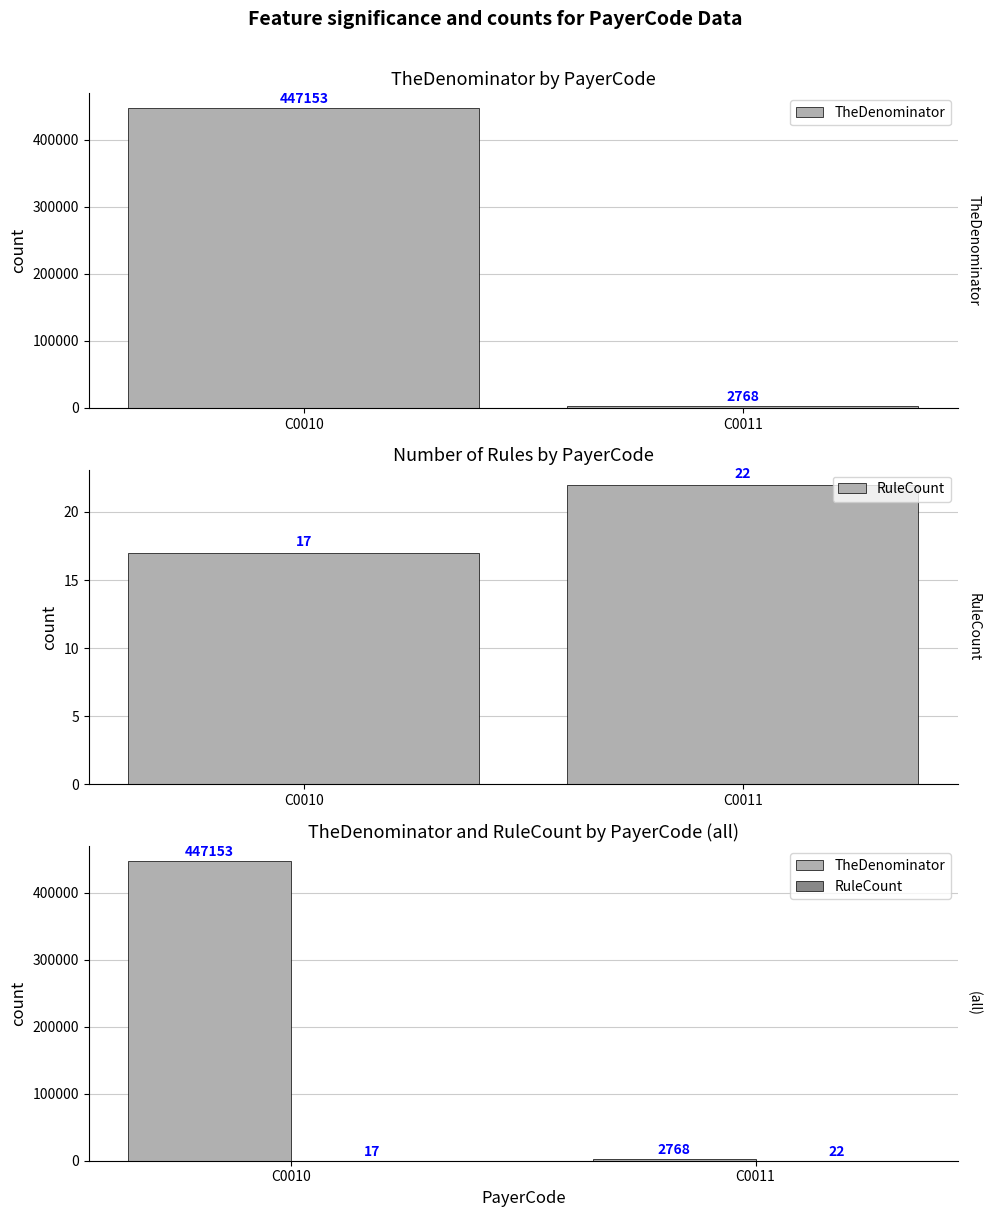

How many data points in RuleCount are less than 22?

1